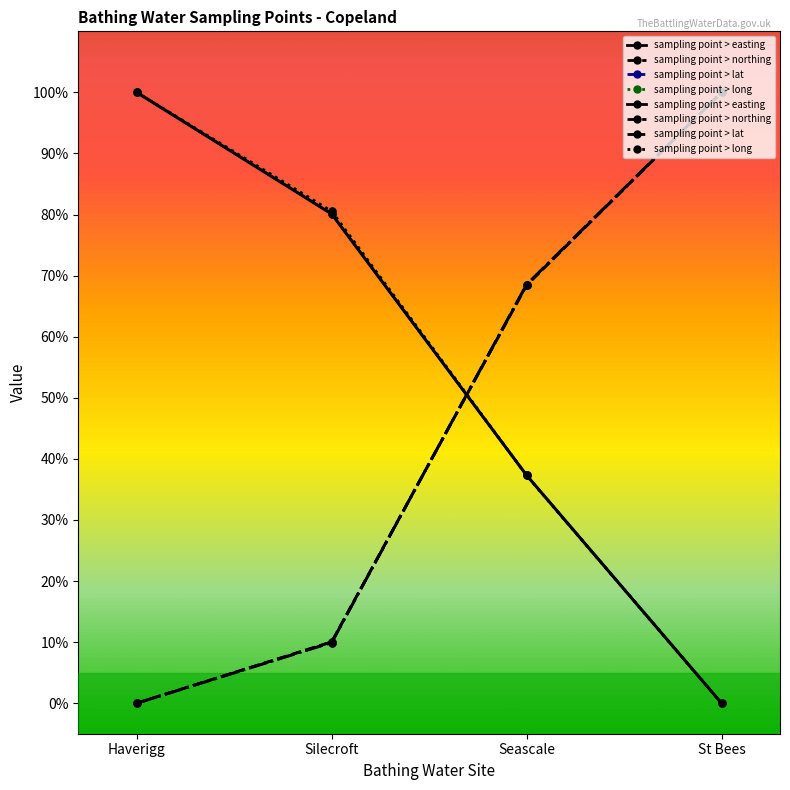

Which series has the largest total across all categories?

sampling point > long